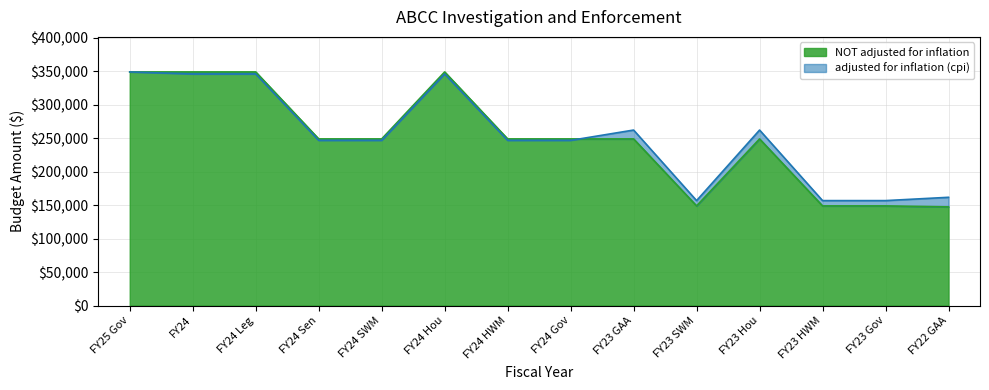

What is the difference between the adjusted for inflation (cpi) values at FY24 Leg and FY25 Gov?

3056